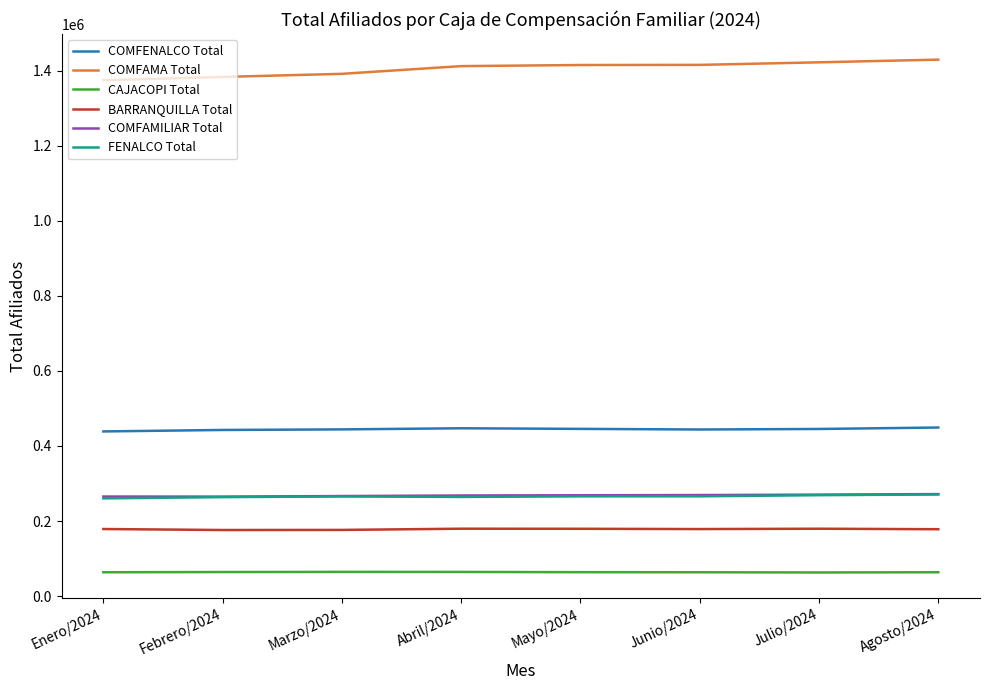

What is the greatest value displayed?

1429403